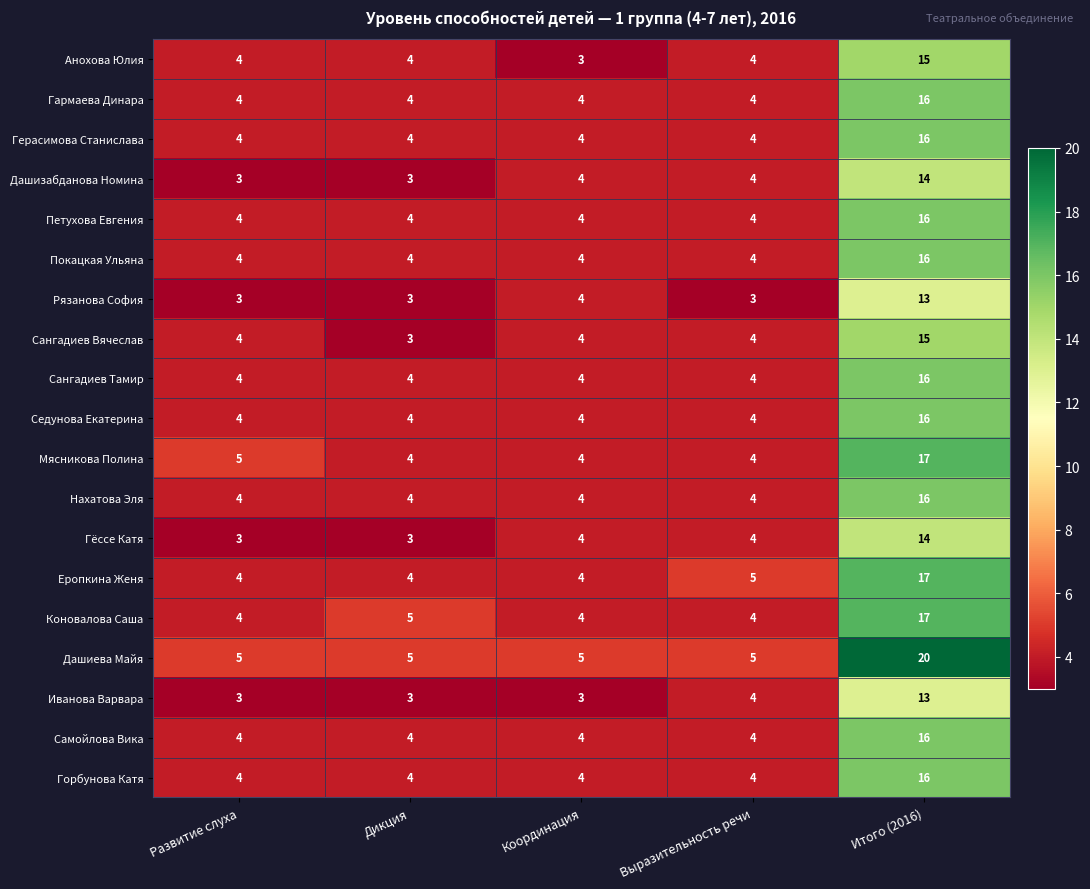

Which series has the largest range (max minus min)?

Дашиева Майя